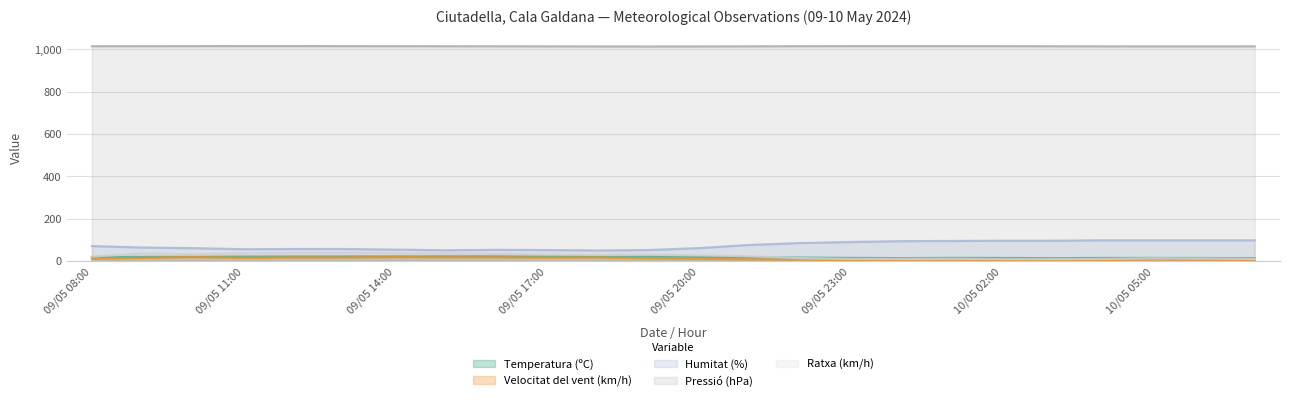

Reading left to right, list all the values displayed in this chart.

Temperatura (ºC): 09/05 08:00=17.7	09/05 09:00=18.7	09/05 10:00=19.2	09/05 11:00=20.1	09/05 12:00=20.5	09/05 13:00=20.9	09/05 14:00=20.8	09/05 15:00=21.3	09/05 16:00=21.1	09/05 17:00=21.1	09/05 18:00=21.0	09/05 19:00=20.7	09/05 20:00=19.1	09/05 21:00=16.5	09/05 22:00=15.3	09/05 23:00=13.9	10/05 00:00=12.8	10/05 01:00=13.9	10/05 02:00=13.5	10/05 03:00=12.6	10/05 04:00=13.5	10/05 05:00=13.7	10/05 06:00=13.4	10/05 07:00=12.6
Velocitat del vent (km/h): 09/05 08:00=10.0	09/05 09:00=14.0	09/05 10:00=18.0	09/05 11:00=14.0	09/05 12:00=16.0	09/05 13:00=16.0	09/05 14:00=18.0	09/05 15:00=17.0	09/05 16:00=17.0	09/05 17:00=15.0	09/05 18:00=16.0	09/05 19:00=12.0	09/05 20:00=10.0	09/05 21:00=7.0	09/05 22:00=6.0	09/05 23:00=4.0	10/05 00:00=6.0	10/05 01:00=6.0	10/05 02:00=4.0	10/05 03:00=3.0	10/05 04:00=4.0	10/05 05:00=7.0	10/05 06:00=6.0	10/05 07:00=5.0
Humitat (%): 09/05 08:00=70.0	09/05 09:00=63.0	09/05 10:00=60.0	09/05 11:00=55.0	09/05 12:00=56.0	09/05 13:00=56.0	09/05 14:00=53.0	09/05 15:00=50.0	09/05 16:00=52.0	09/05 17:00=51.0	09/05 18:00=49.0	09/05 19:00=51.0	09/05 20:00=60.0	09/05 21:00=75.0	09/05 22:00=84.0	09/05 23:00=89.0	10/05 00:00=93.0	10/05 01:00=94.0	10/05 02:00=95.0	10/05 03:00=95.0	10/05 04:00=97.0	10/05 05:00=97.0	10/05 06:00=97.0	10/05 07:00=97.0
Pressió (hPa): 09/05 08:00=1014.2	09/05 09:00=1014.5	09/05 10:00=1014.7	09/05 11:00=1015.0	09/05 12:00=1015.0	09/05 13:00=1014.7	09/05 14:00=1014.5	09/05 15:00=1014.2	09/05 16:00=1014.1	09/05 17:00=1013.6	09/05 18:00=1013.3	09/05 19:00=1013.0	09/05 20:00=1013.3	09/05 21:00=1013.7	09/05 22:00=1014.4	09/05 23:00=1014.8	10/05 00:00=1014.8	10/05 01:00=1014.8	10/05 02:00=1014.6	10/05 03:00=1014.1	10/05 04:00=1013.7	10/05 05:00=1013.6	10/05 06:00=1013.4	10/05 07:00=1013.8
Ratxa (km/h): 09/05 08:00=20.0	09/05 09:00=35.0	09/05 10:00=30.0	09/05 11:00=36.0	09/05 12:00=37.0	09/05 13:00=38.0	09/05 14:00=36.0	09/05 15:00=35.0	09/05 16:00=33.0	09/05 17:00=30.0	09/05 18:00=28.0	09/05 19:00=29.0	09/05 20:00=26.0	09/05 21:00=22.0	09/05 22:00=13.0	09/05 23:00=9.0	10/05 00:00=9.0	10/05 01:00=10.0	10/05 02:00=8.0	10/05 03:00=8.0	10/05 04:00=9.0	10/05 05:00=12.0	10/05 06:00=11.0	10/05 07:00=9.0